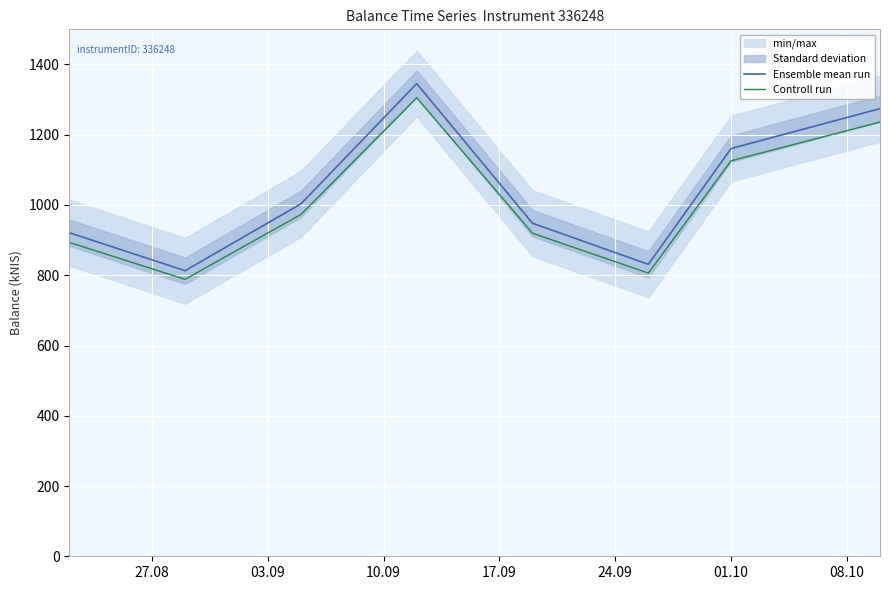

What is the minimum value for Ensemble mean run?

812.8